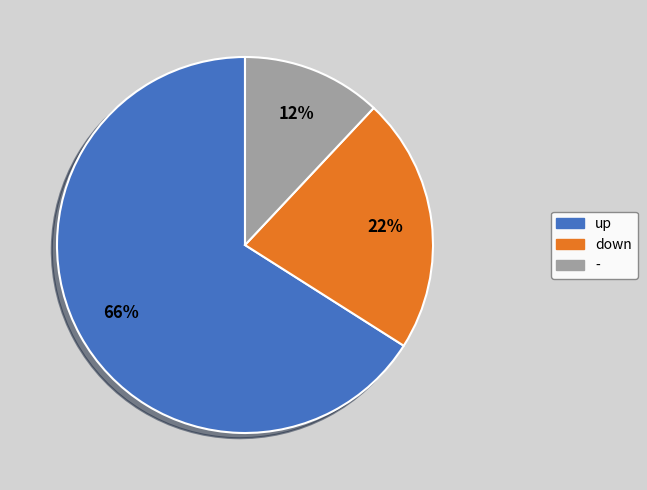

To the nearest percent, what is the difference between the largest and smallest slice percentages?

54%